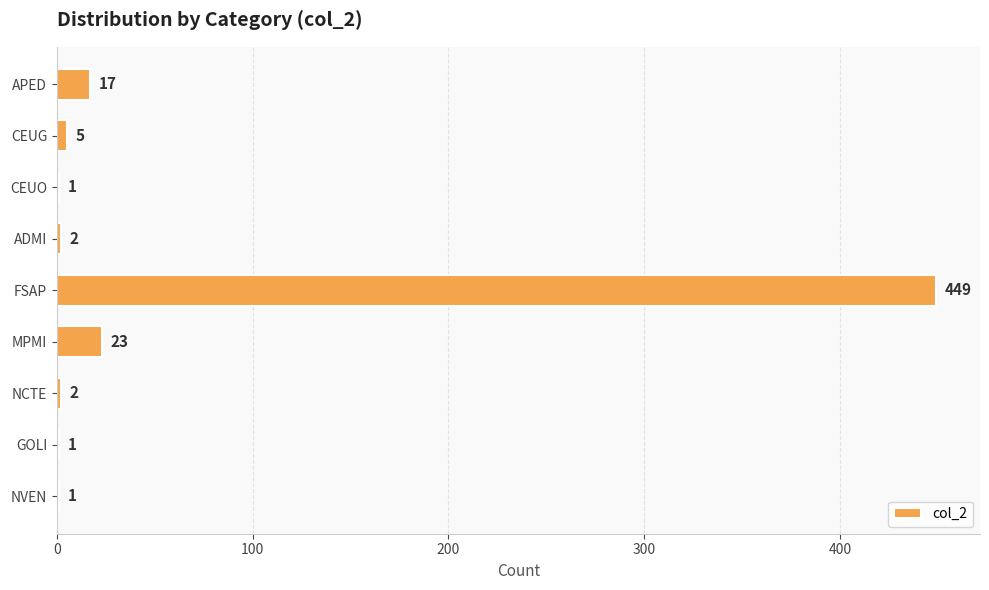

Reading top to bottom, what are all the values shown in this chart?

APED=17	CEUG=5	CEUO=1	ADMI=2	FSAP=449	MPMI=23	NCTE=2	GOLI=1	NVEN=1